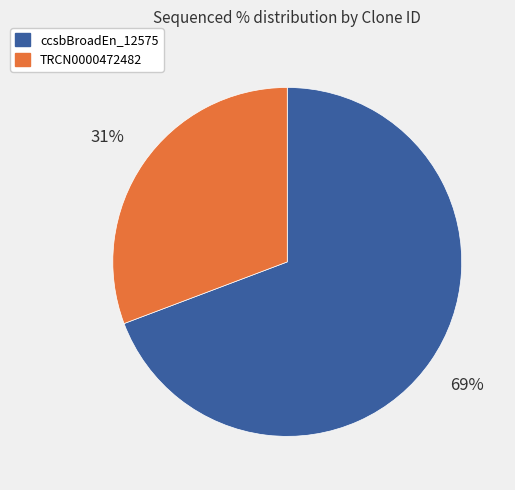

Rank the categories by value from lowest to highest.

TRCN0000472482, ccsbBroadEn_12575